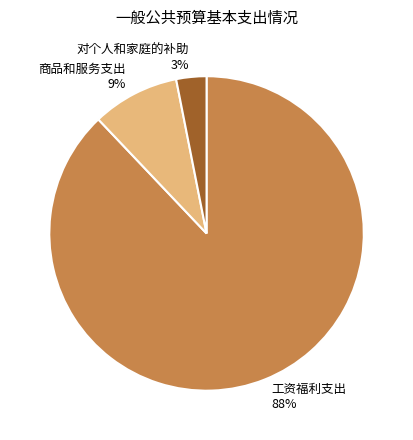

Is it true that 工资福利支出 is 77% of the pie?

False